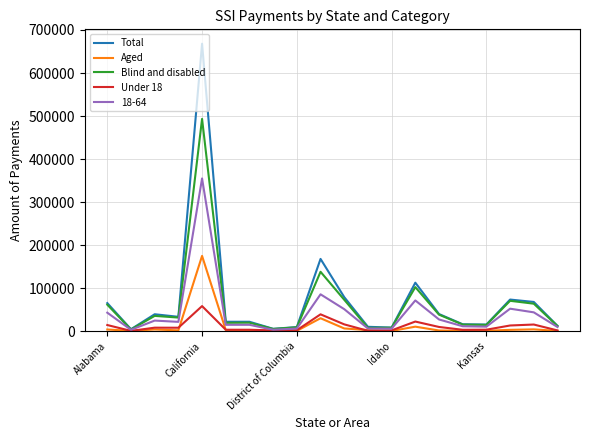

What is the highest value of the Total series?

668122